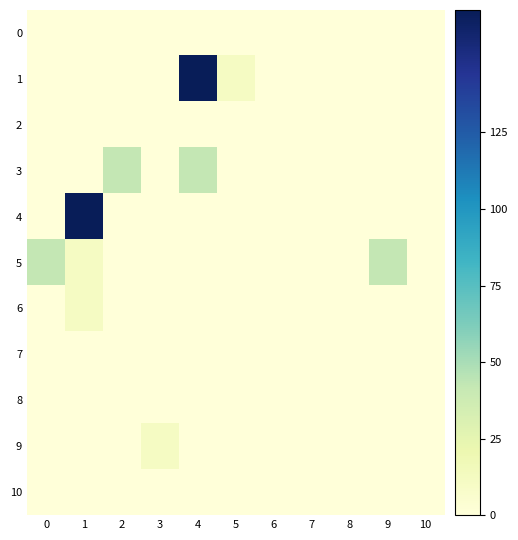

At how many categories does at least one series exceed 84?

2